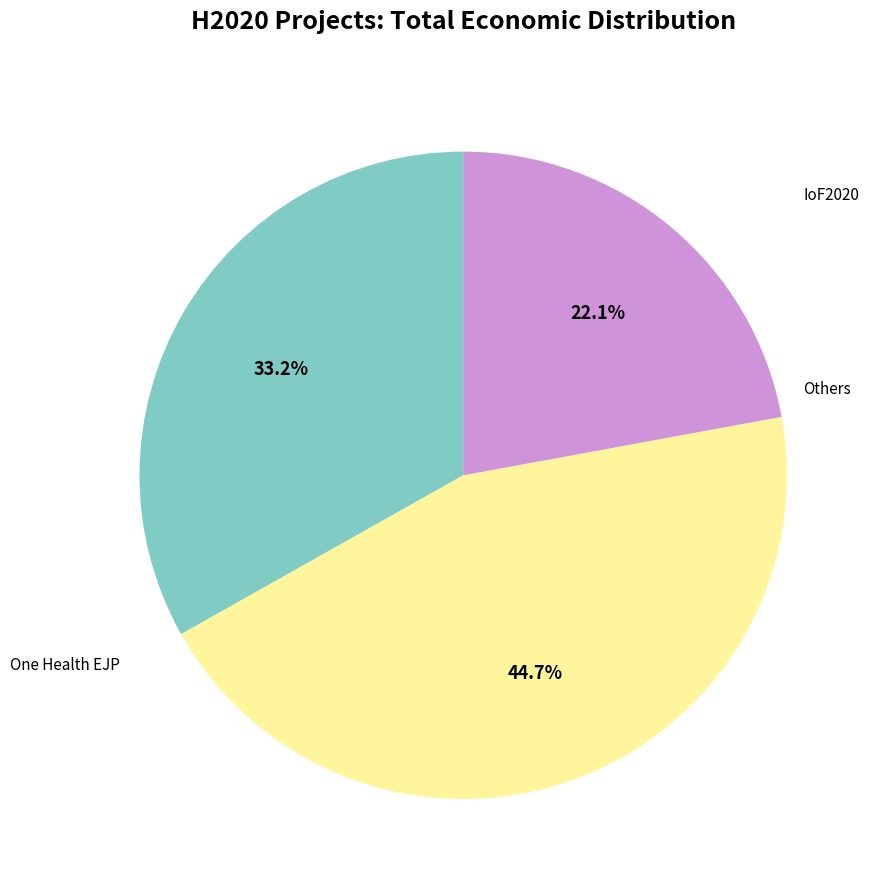

Is there a majority slice in this chart?

No